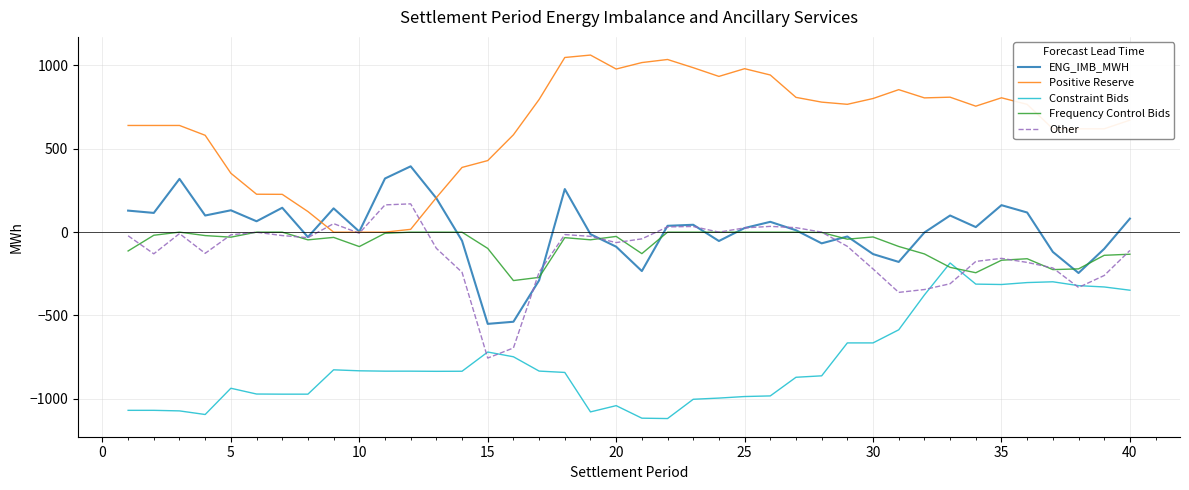

Which series has the largest total across all categories?

Positive Reserve